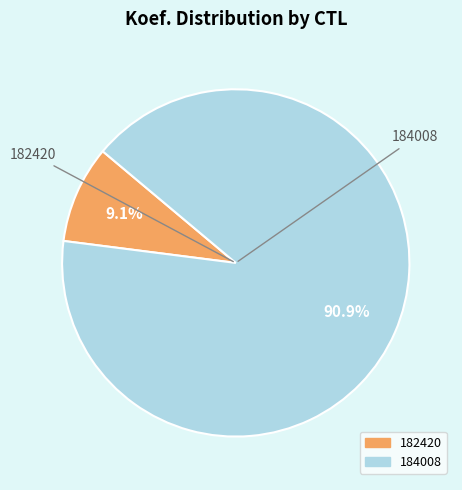

Does any single category account for the majority?

Yes